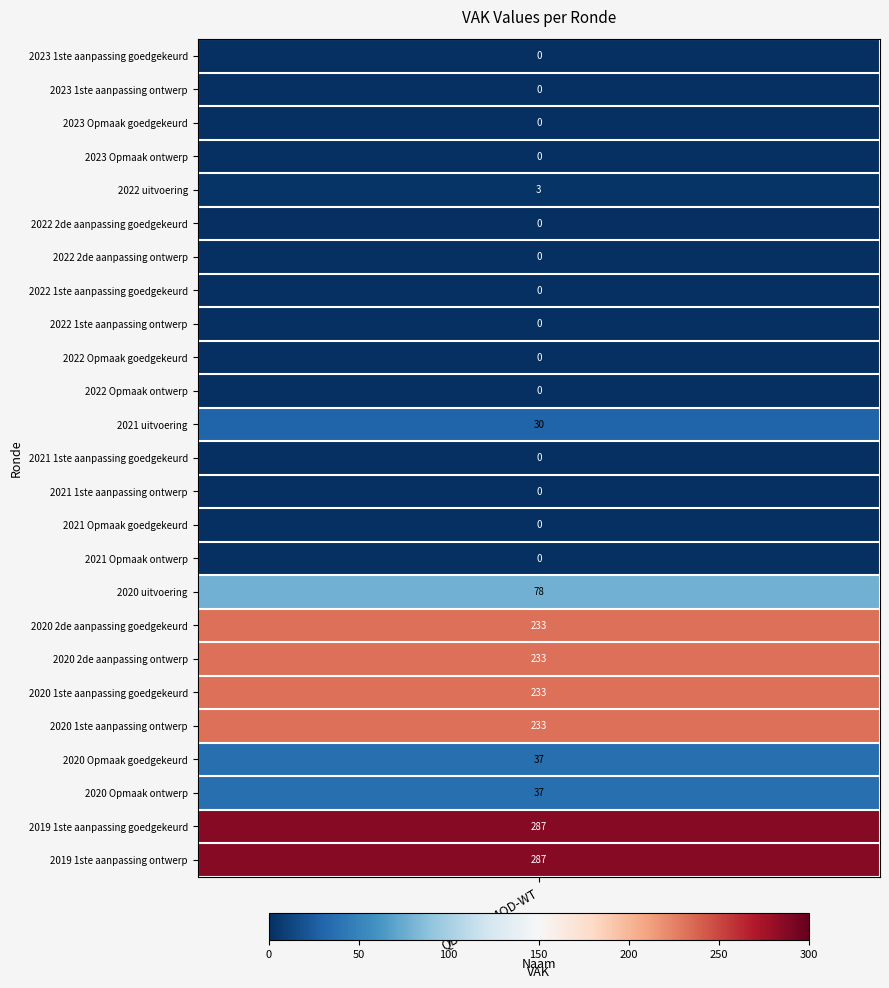

True or false: the data shows 14 at 2021 uitvoering.

False